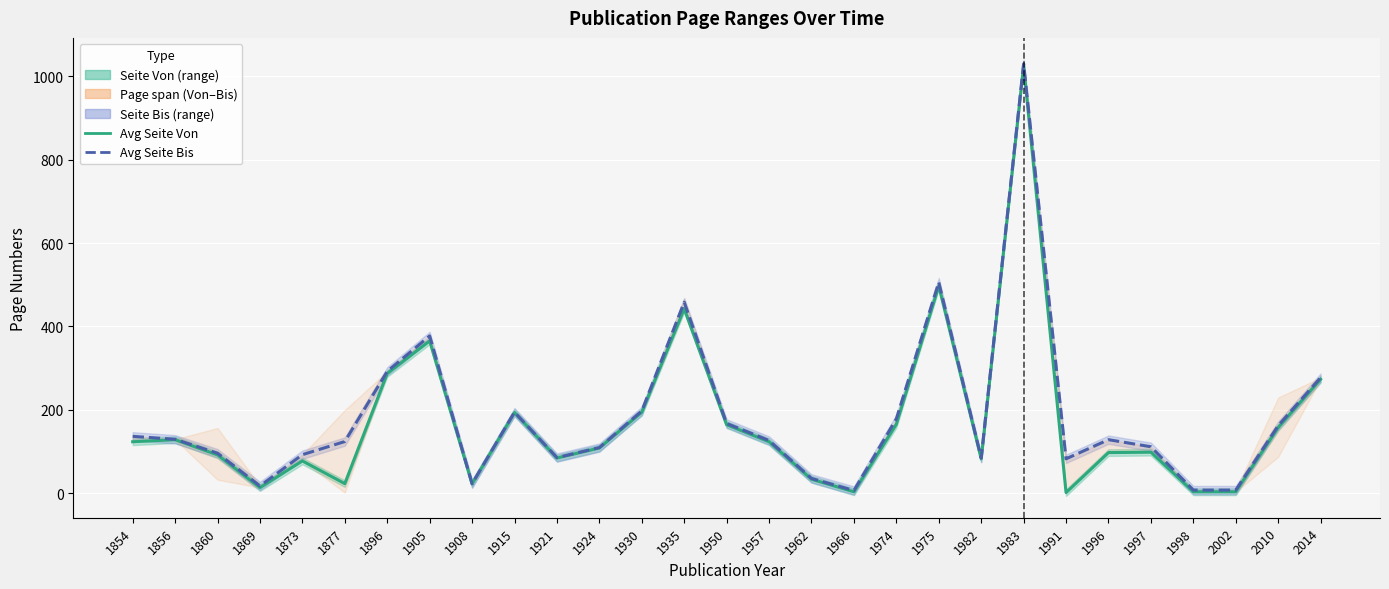

True or false: Avg Seite Bis has more than 1 interior local peaks.

True